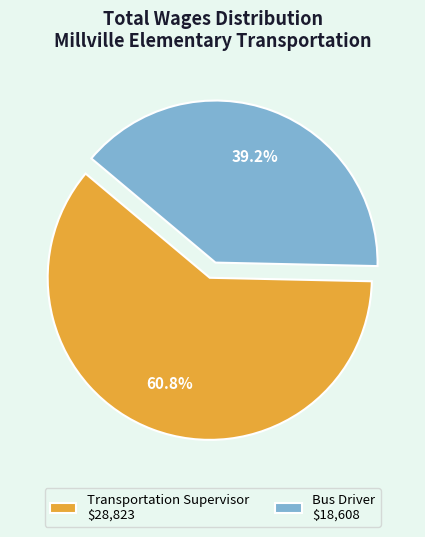

How much of the chart is everything except Bus Driver?

60.8%